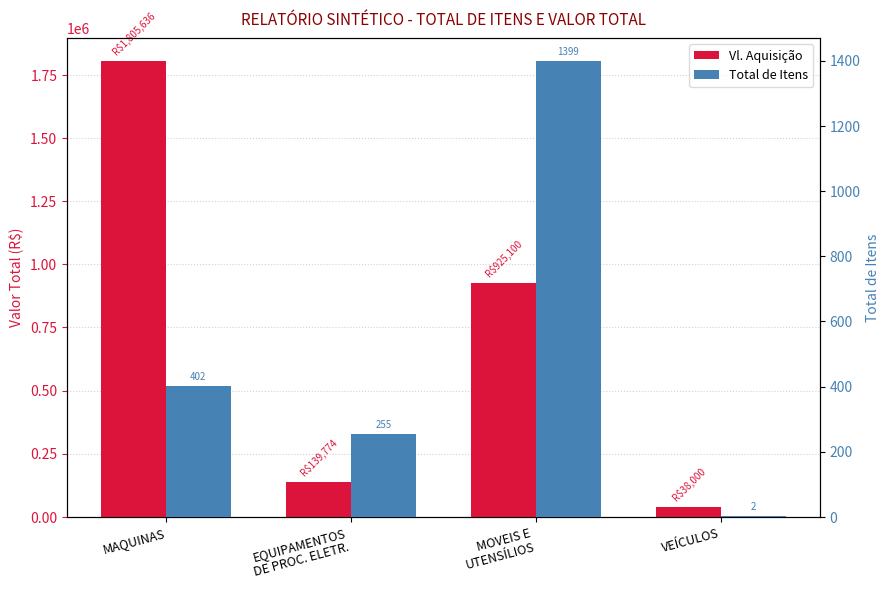

What position from the right is EQUIPAMENTOS
DE PROC. ELETR.?

3